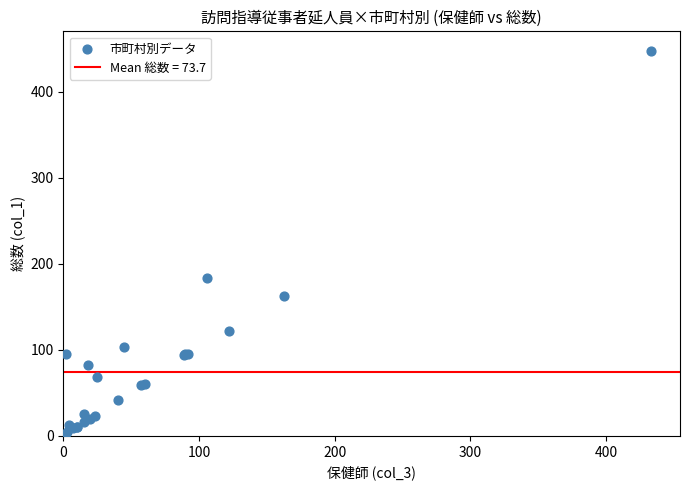

What Y value in the scatter plot is closest to 224?

184